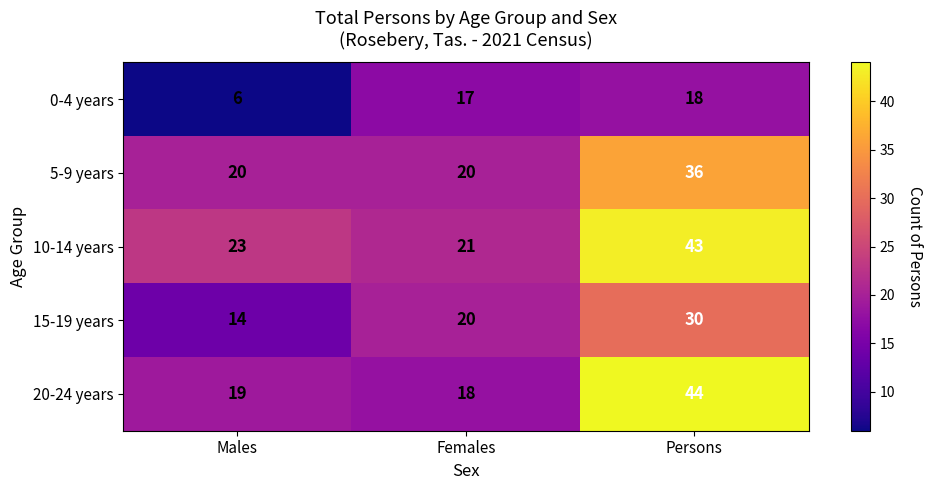

What is the difference between the maximum and minimum values in the 5-9 years series?

16